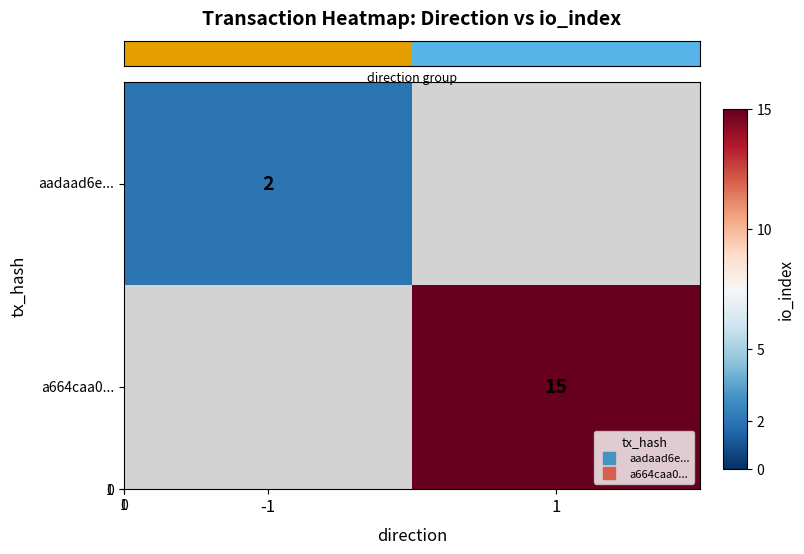

How many series are shown in this chart?

2